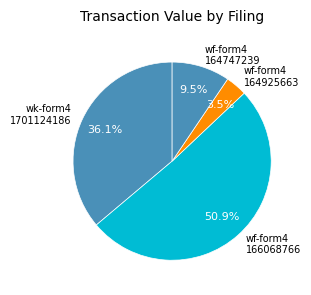

Does any single category account for the majority?

Yes